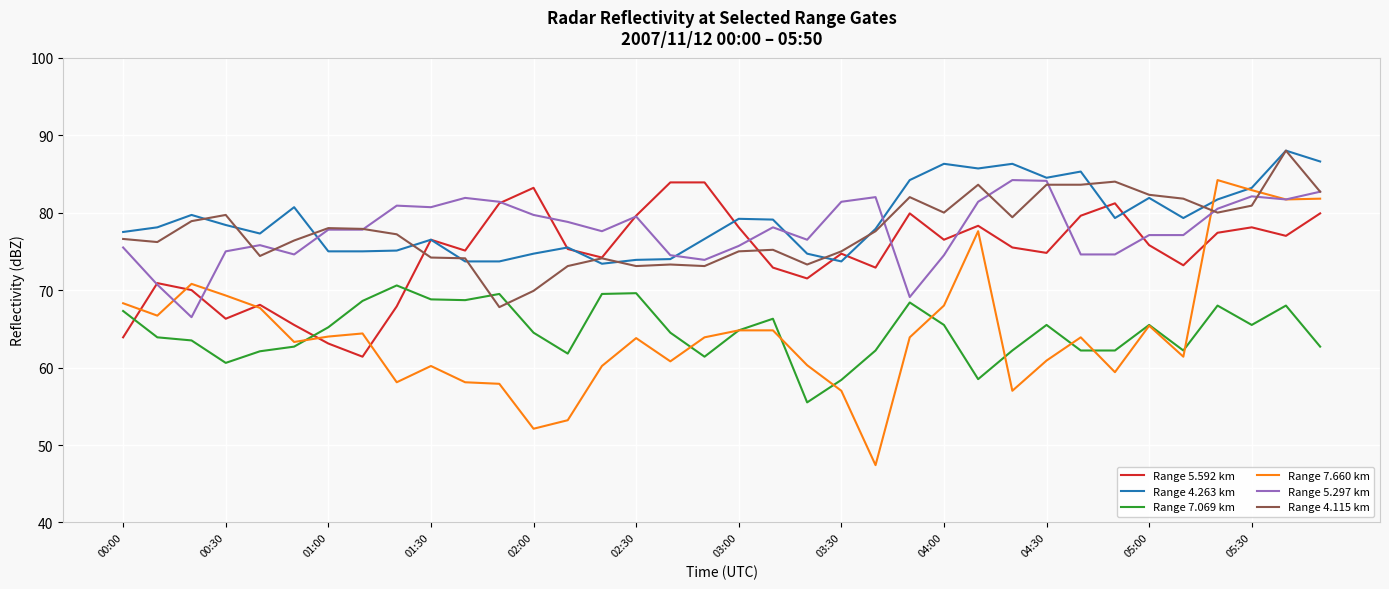

True or false: Range 4.263 km and Range 7.069 km intersect in this chart.

False